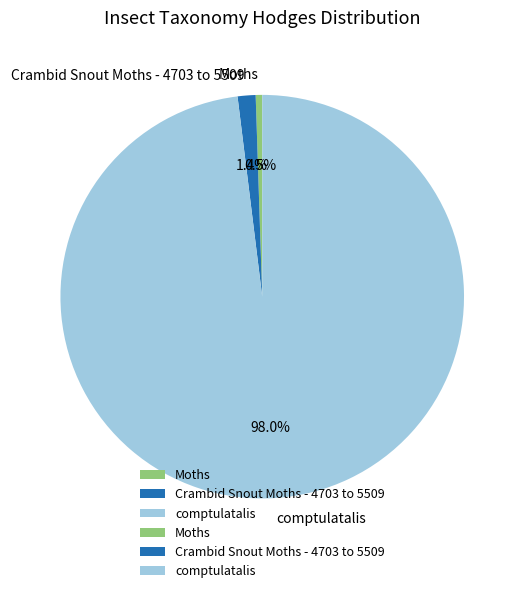

What percentage is the Crambid Snout Moths - 4703 to 5509 slice, to the nearest percent?

1%